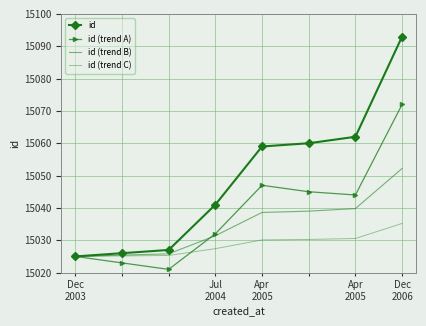

Which series has the largest range (max minus min)?

id